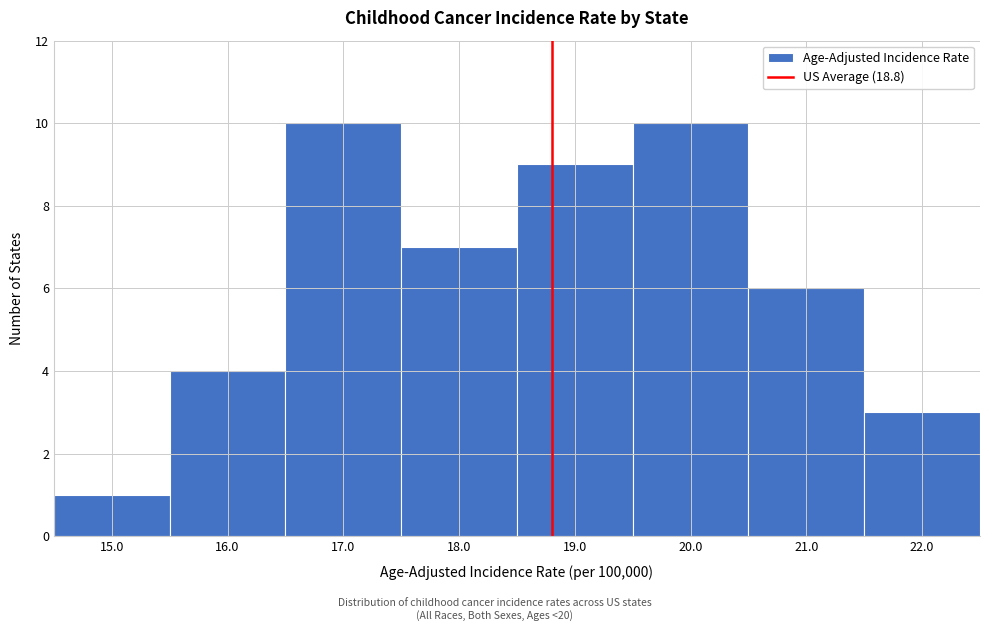

Reading left to right, transcribe this chart: for each bar, give the range it covers on the x-axis and its height. The values are not printed on the chart, so give them approximately, as read against the axis.

14.5 to 15.5: 1
15.5 to 16.5: 4
16.5 to 17.5: 10
17.5 to 18.5: 7
18.5 to 19.5: 9
19.5 to 20.5: 10
20.5 to 21.5: 6
21.5 to 22.5: 3